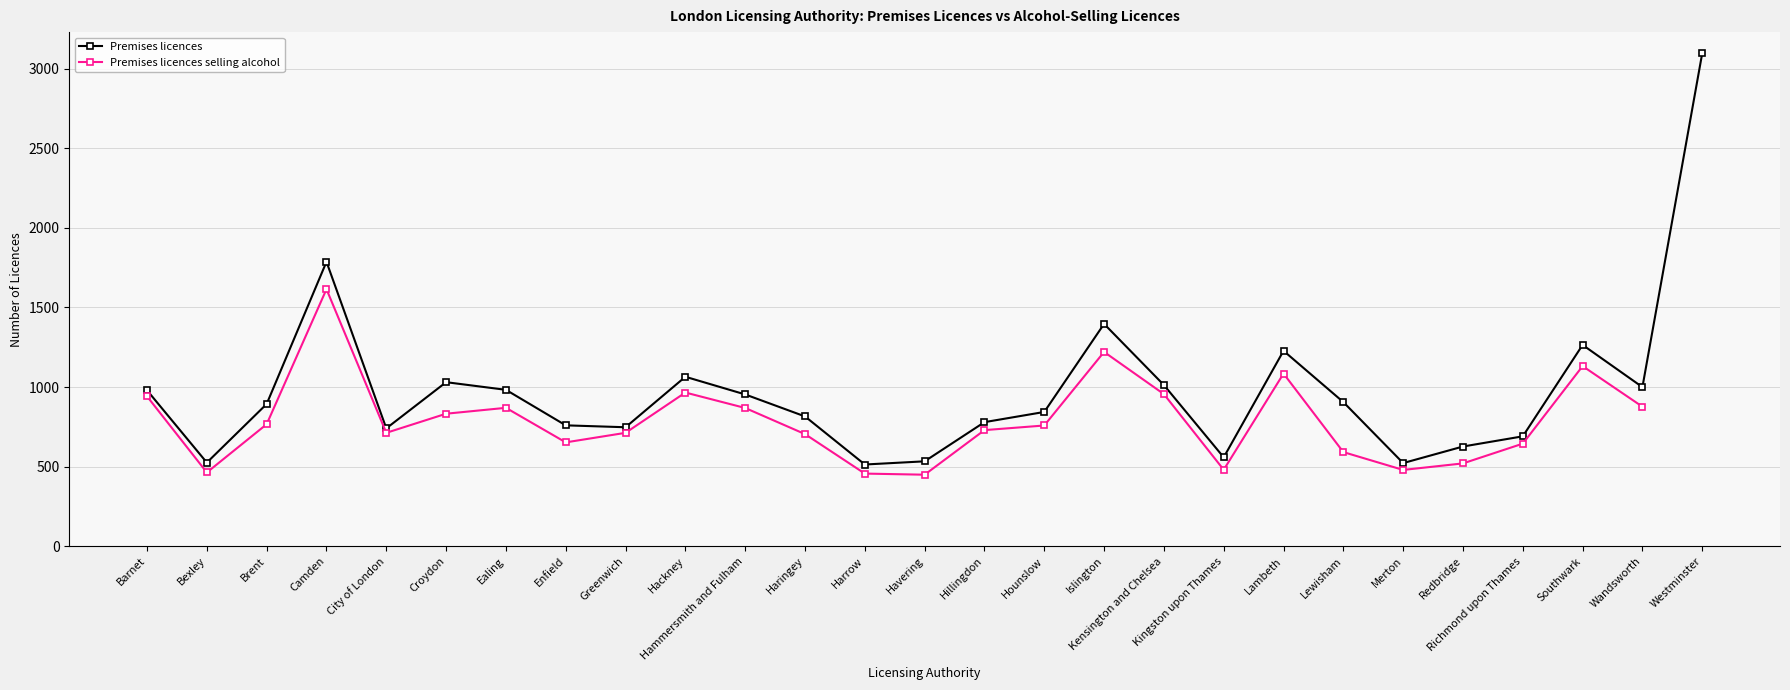

Does the chart display data point markers on the line(s)?

Yes